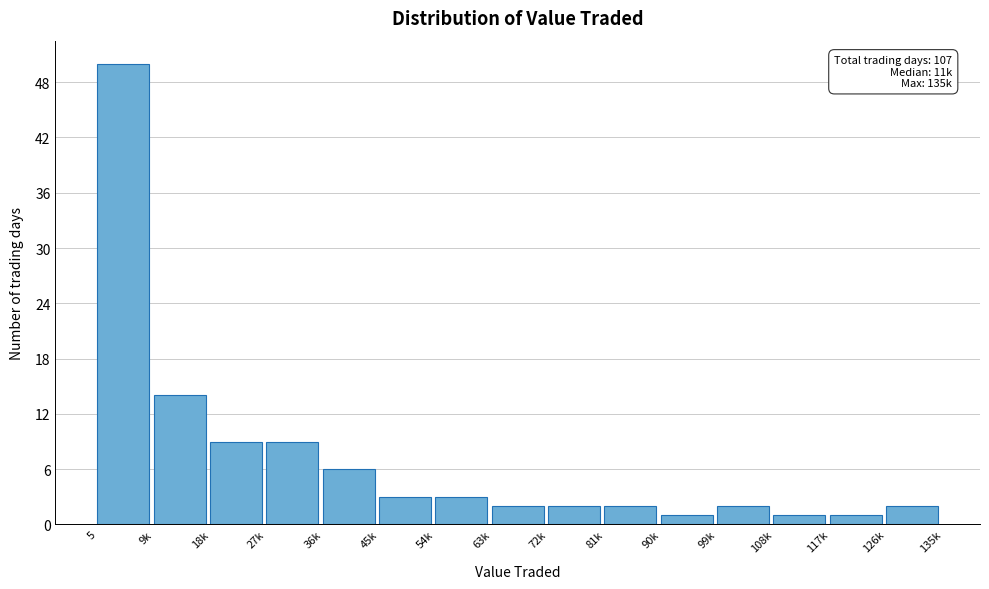

Reading right to left, list all the values displayed in this chart.

2	1	1	2	1	2	2	2	3	3	6	9	9	14	50